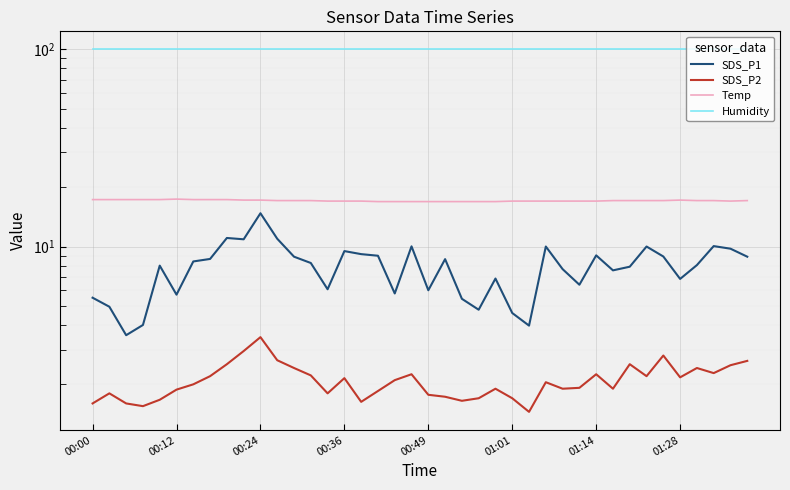

In SDS_P1, how many points are higher than both neighbors (excluding endpoints)?

11